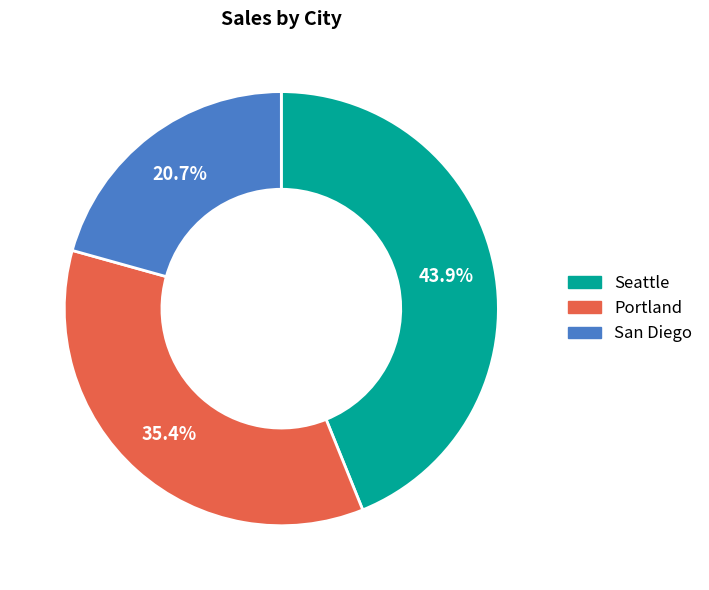

Is there any slice that represents more than half of the pie?

No